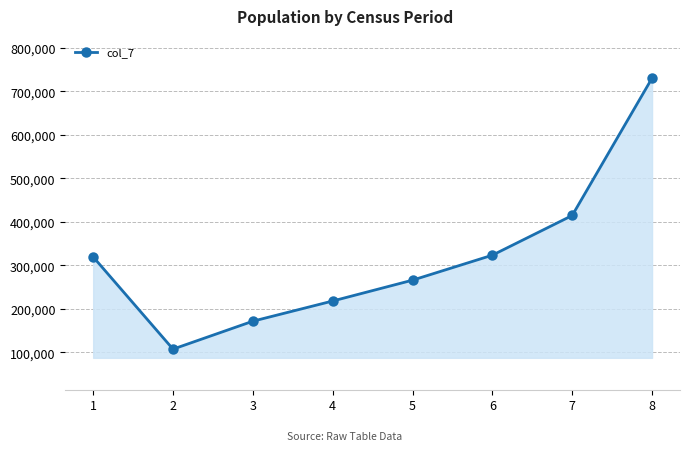

The chart shows a value of 217987 at 4. True or false?

True